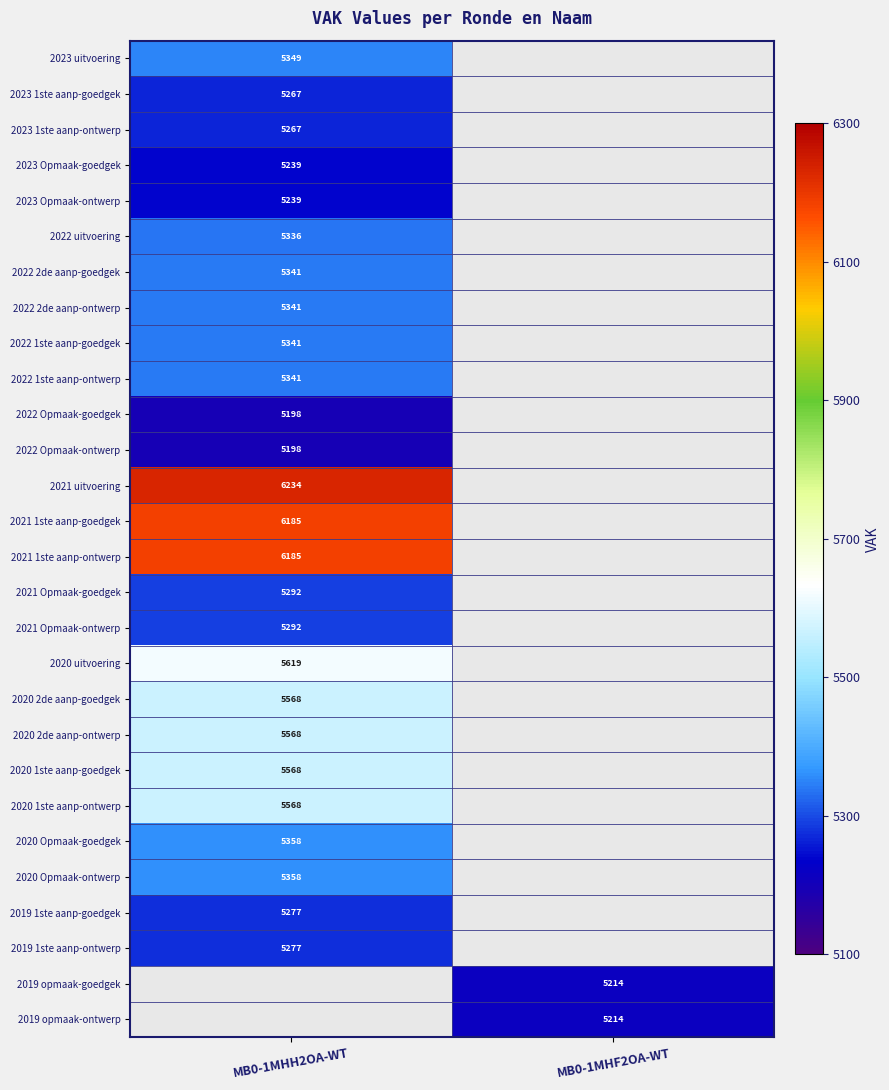

Is the value of 2020 1ste aanp-ontwerp at MB0-1MHH2OA-WT greater than the value of 2022 1ste aanp-goedgek at MB0-1MHH2OA-WT?

Yes